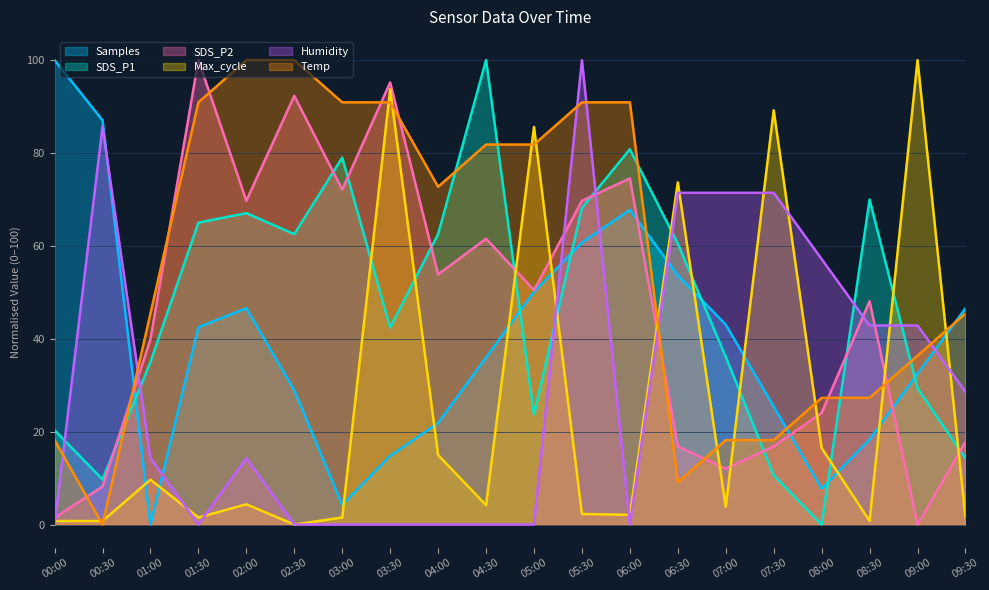

At which category does the chart reach its minimum across all series?

01:00